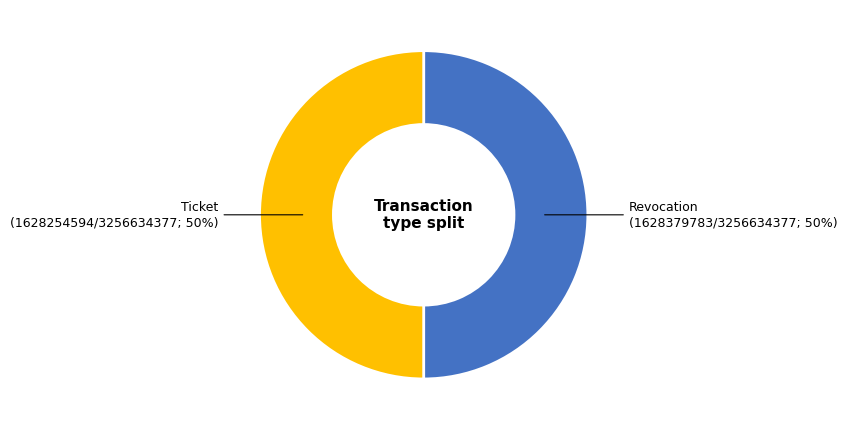

Do Ticket and Revocation together represent more than half of the pie?

Yes